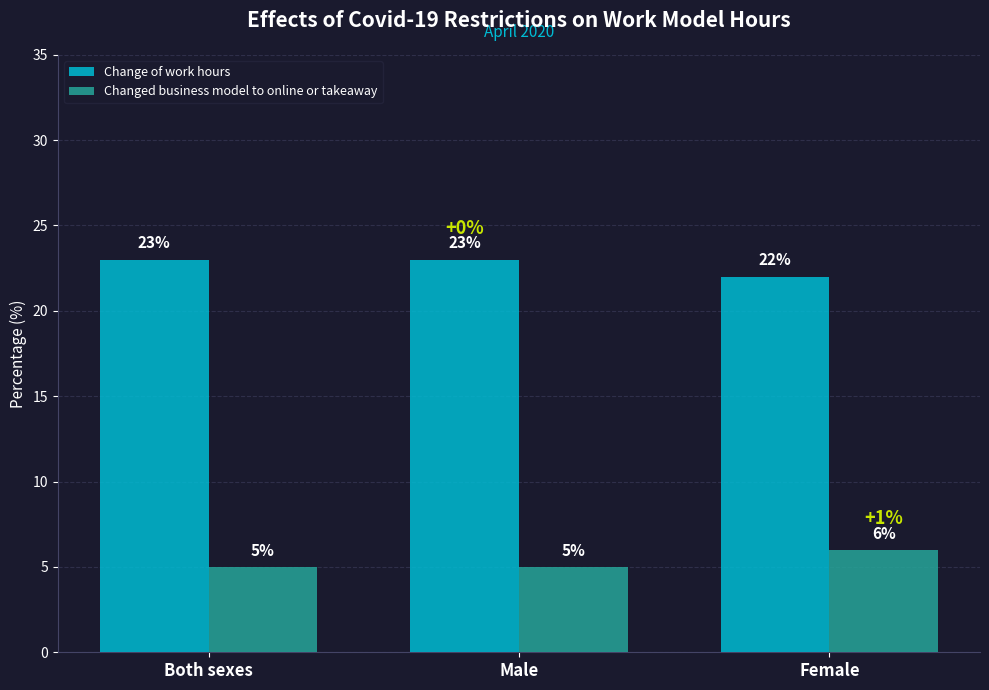

What is the lowest value of the Changed business model to online or takeaway series?

5